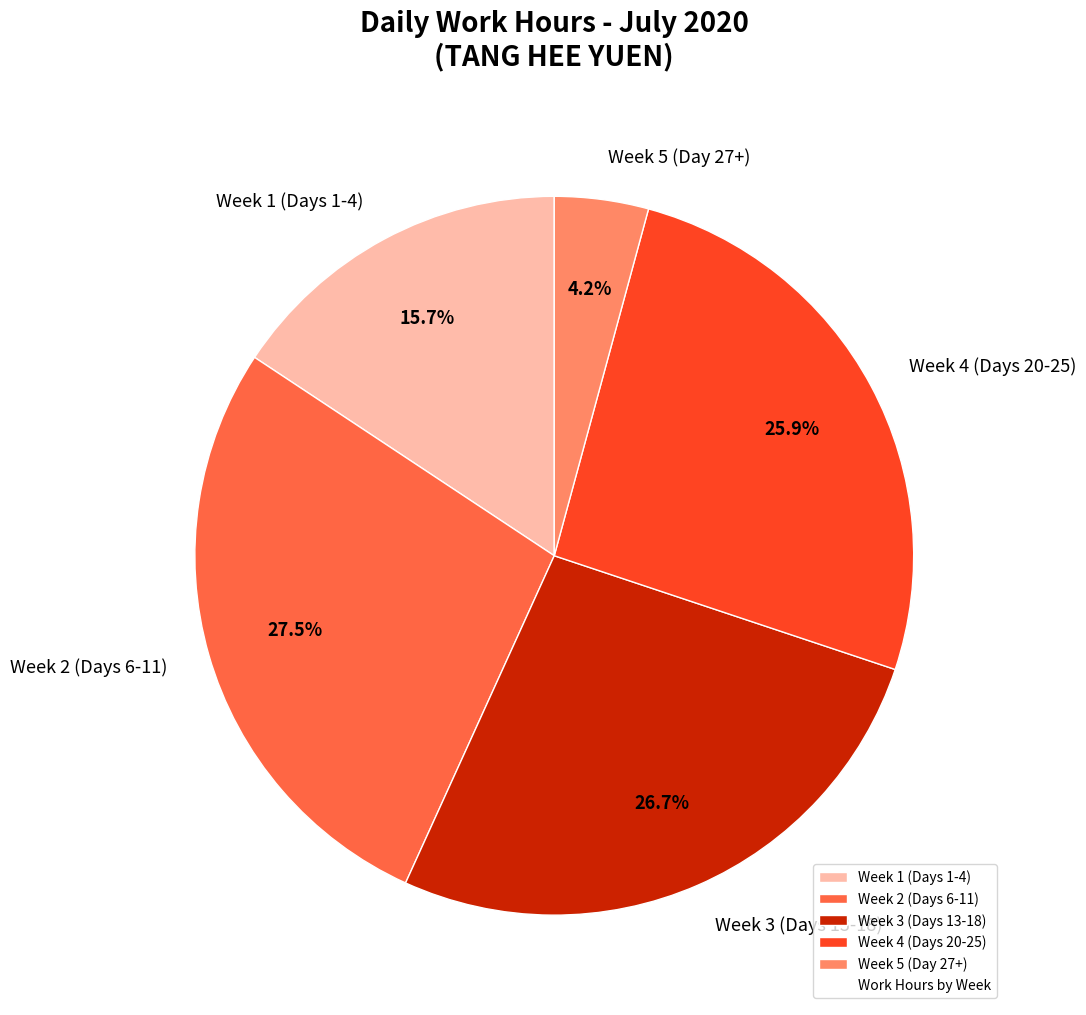

What portion of the pie excludes Week 4 (Days 20-25)?

74.1%